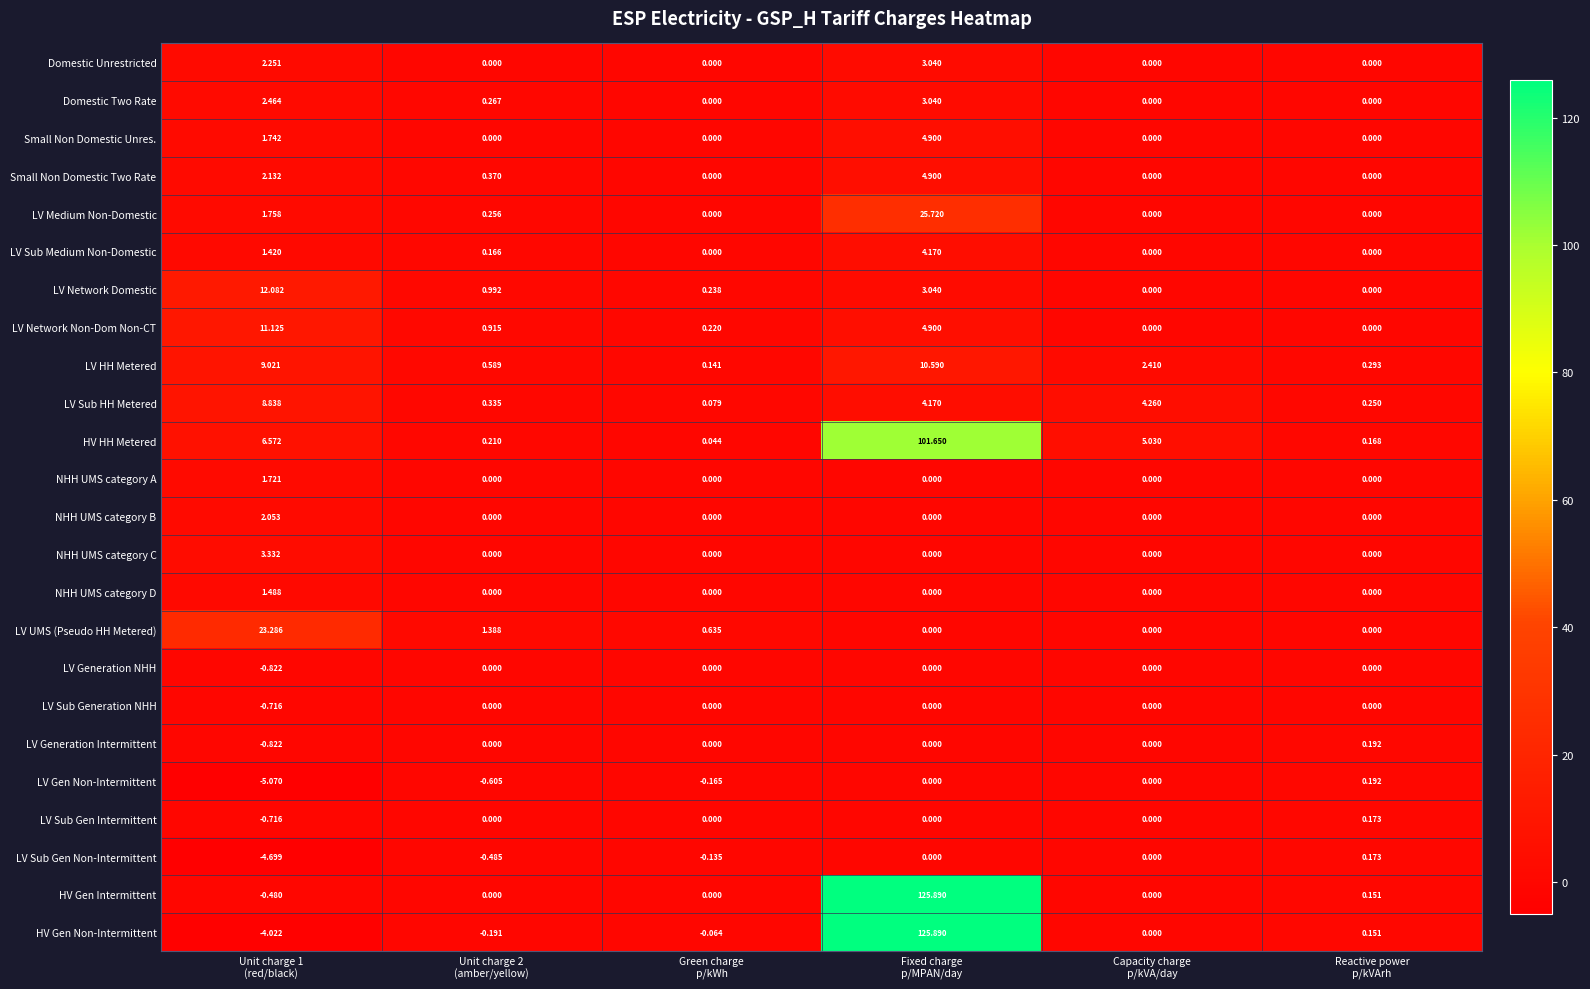

Which series has the largest total across all categories?

HV Gen Intermittent